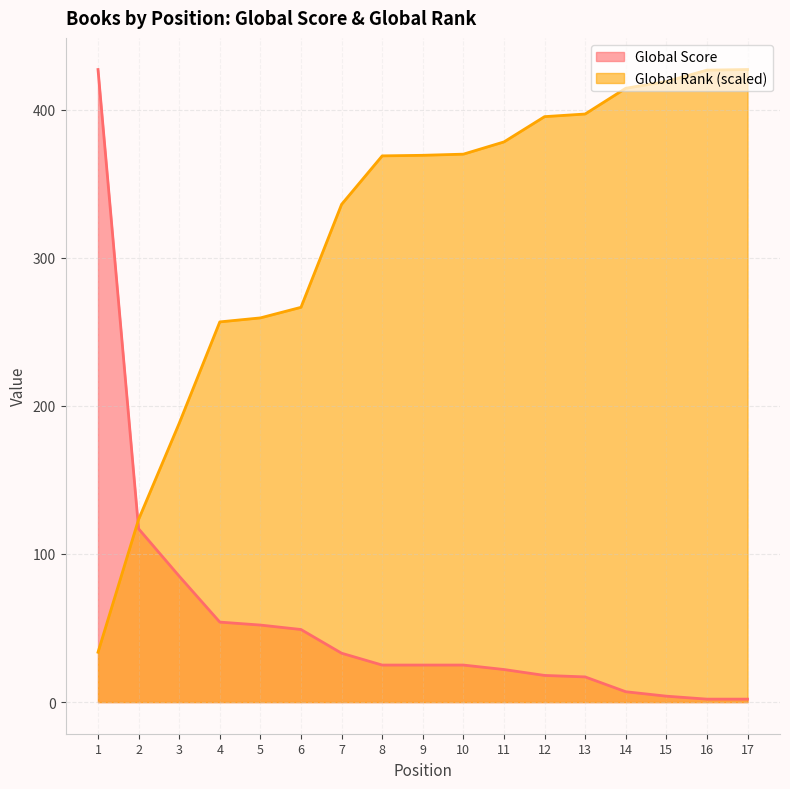

How many lines are shown in the chart?

2